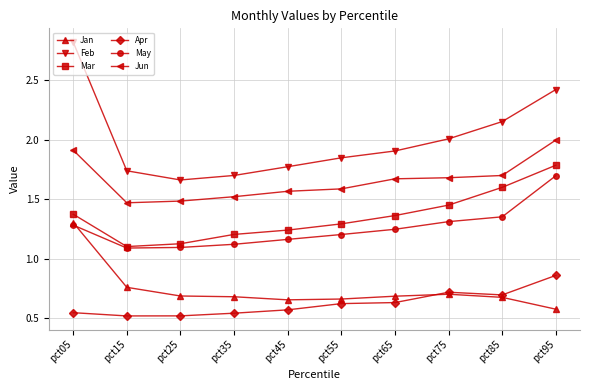

What are all the series names shown in the legend?

Jan, Feb, Mar, Apr, May, Jun